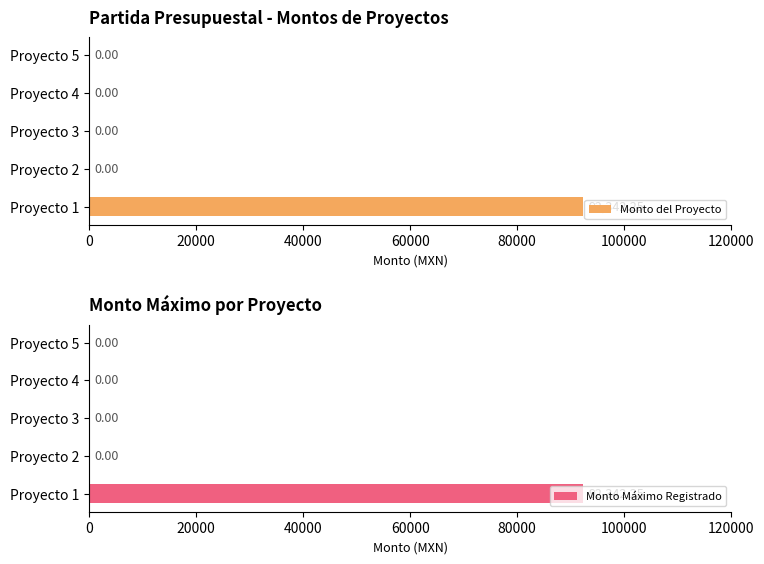

How many bars are there in total?

10